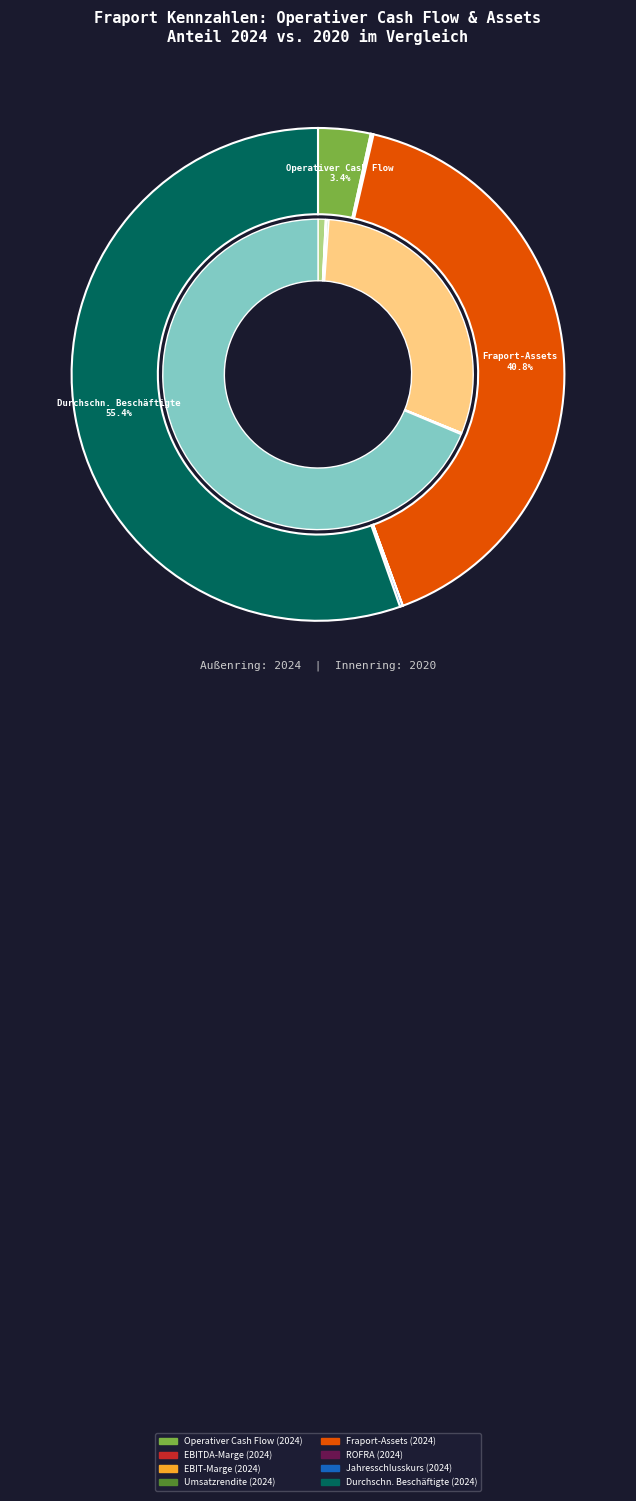

Count the number of slices in the pie.

8